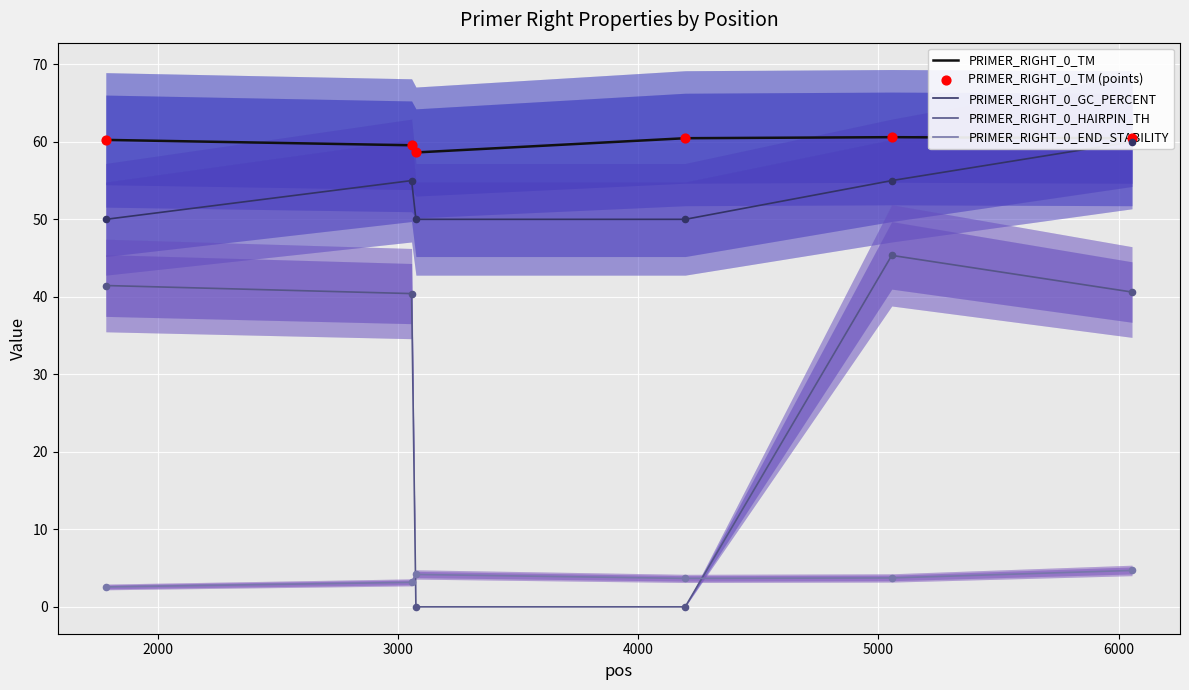

After their last crossing, which series has the higher values: PRIMER_RIGHT_0_END_STABILITY or PRIMER_RIGHT_0_HAIRPIN_TH?

PRIMER_RIGHT_0_HAIRPIN_TH